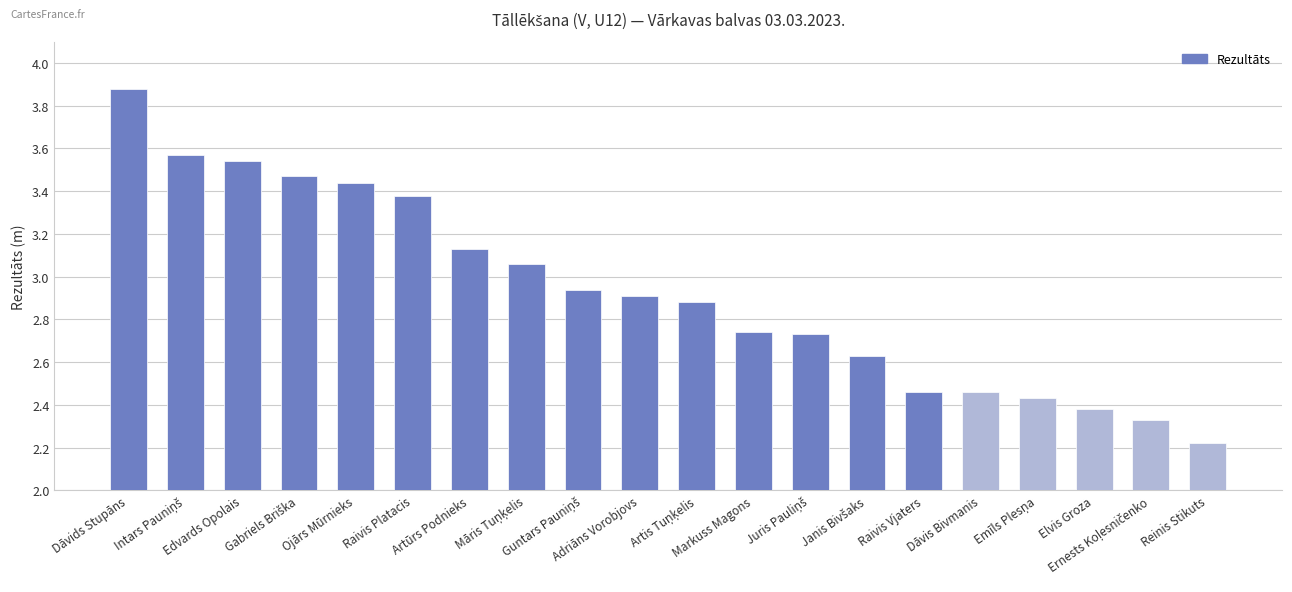

What is the sum of all values?

58.6